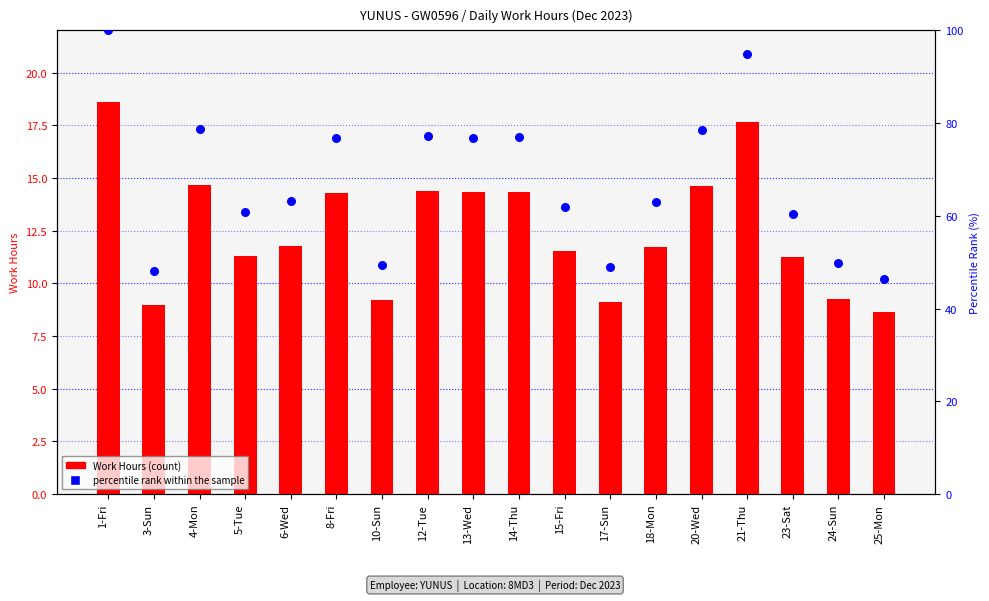

Which series has the largest total across all categories?

percentile rank within the sample